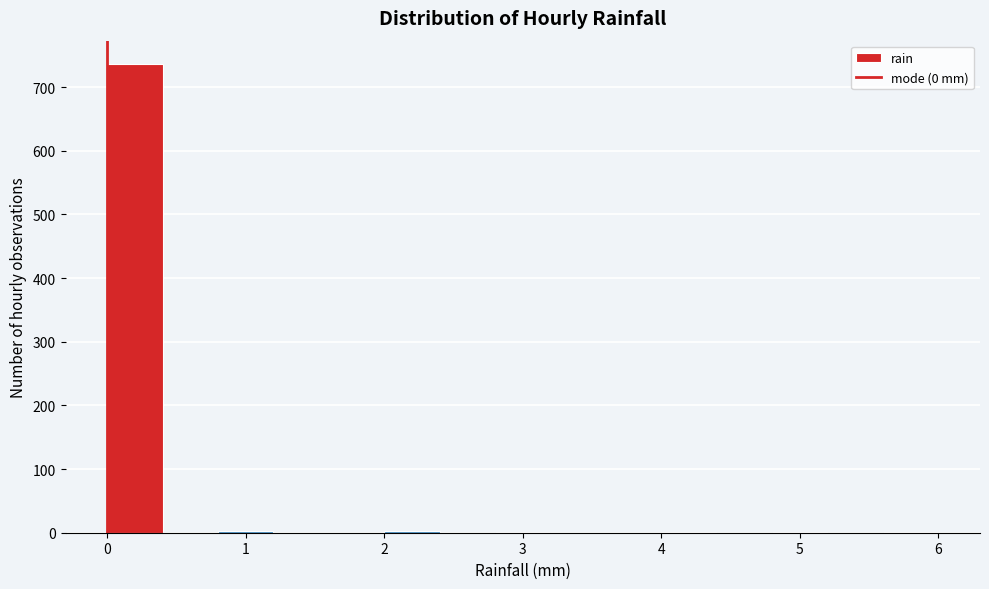

What is the height of the bar covering 0.0 to 0.4 on the x-axis? The values are not printed on the chart, so give them approximately, as read against the axis.

740